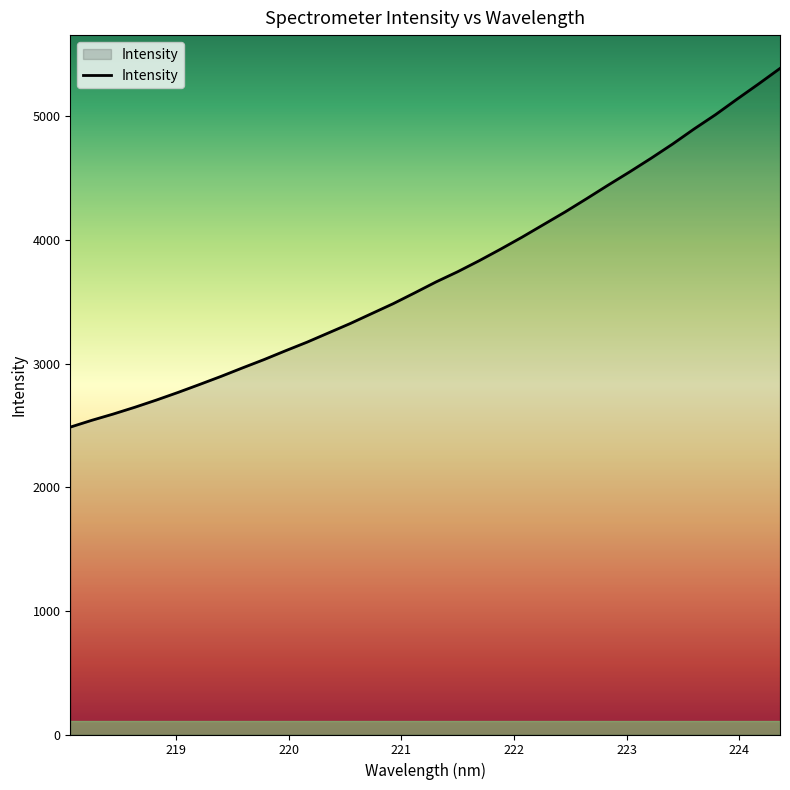

What is the minimum value shown in the chart?

2486.9